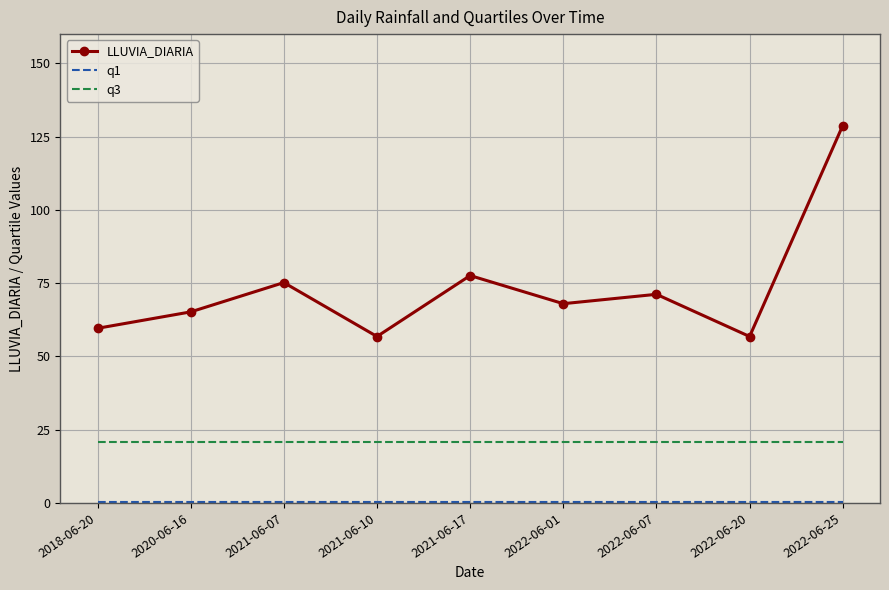

Which series has the widest spread of values?

LLUVIA_DIARIA